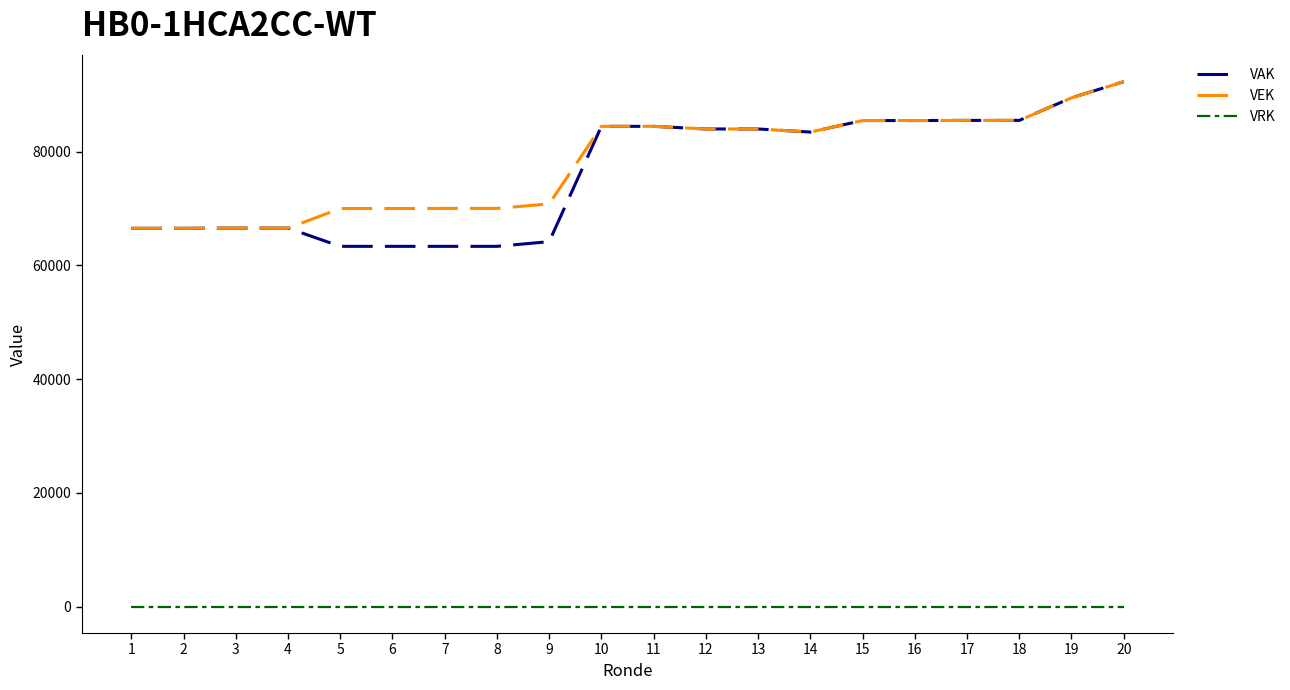

The VEK series shows 58299 at 11. True or false?

False